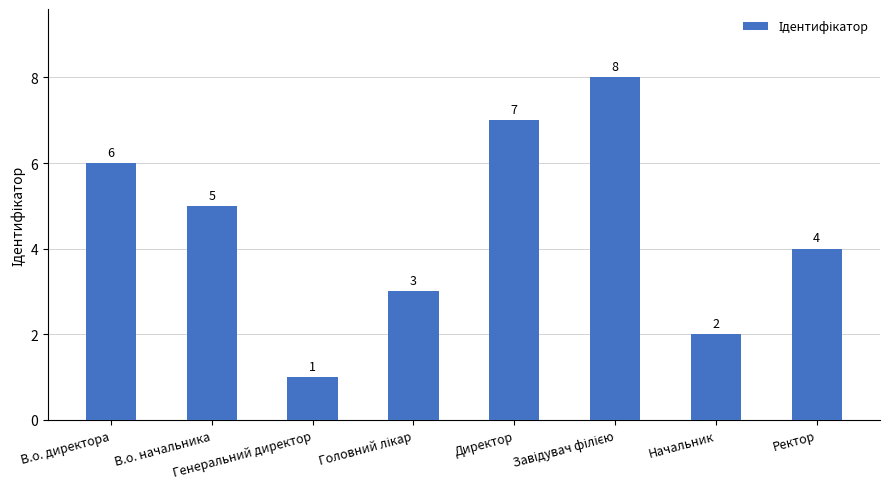

Reading right to left, transcribe all the data shown in this chart.

4	2	8	7	3	1	5	6